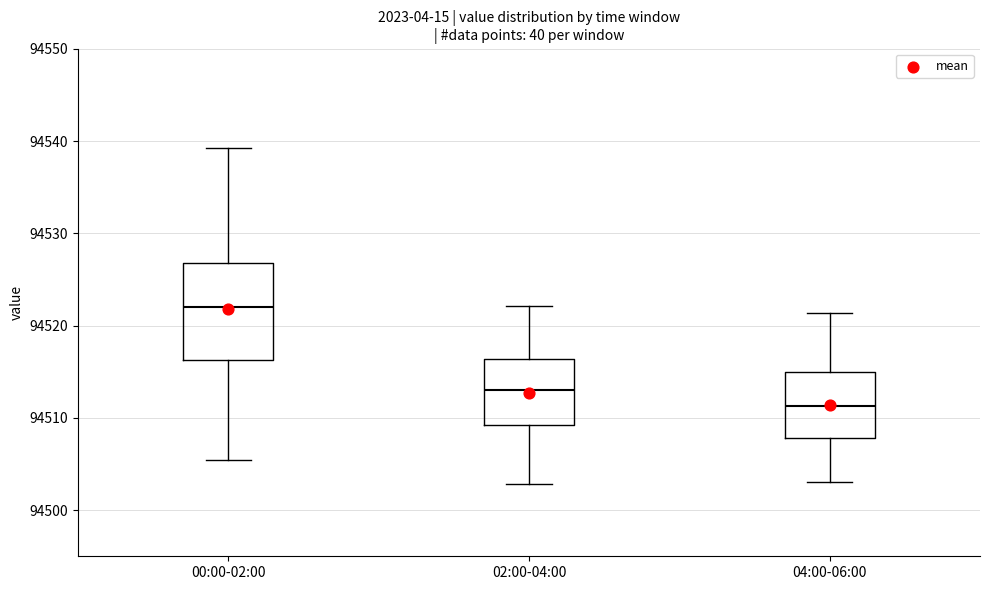

Reading left to right, read every box against the y-axis: the position of its median line, the range the box covers, and the ends of its whiskers. The values are not printed on the chart, so give them approximately, as read against the axis.

00:00-02:00: median 94522, box 94516 to 94527, whiskers 94505 to 94539
02:00-04:00: median 94513, box 94509 to 94516, whiskers 94503 to 94522
04:00-06:00: median 94511, box 94508 to 94515, whiskers 94503 to 94521